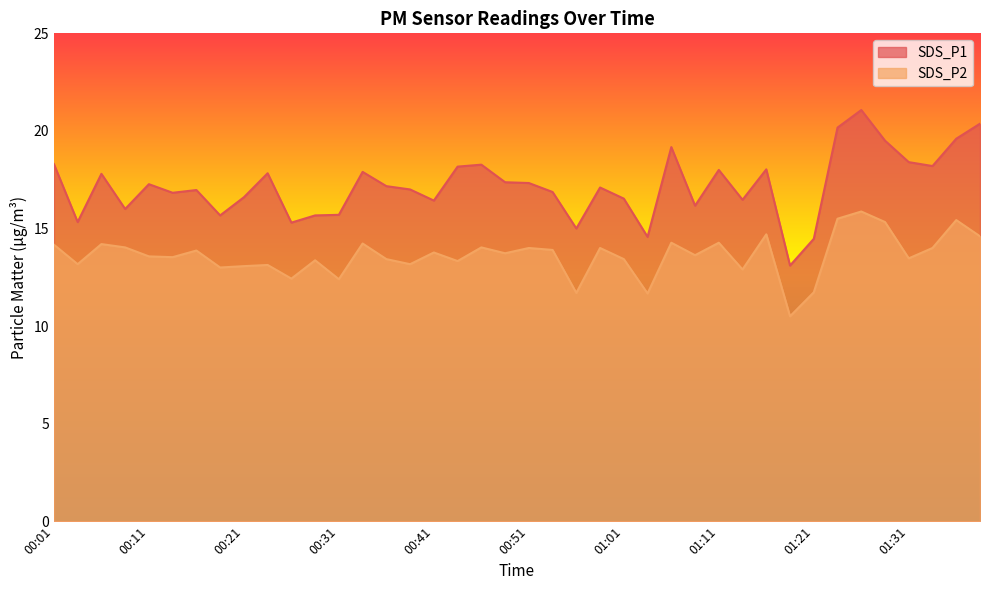

Which category has the lowest value across all series?

01:18